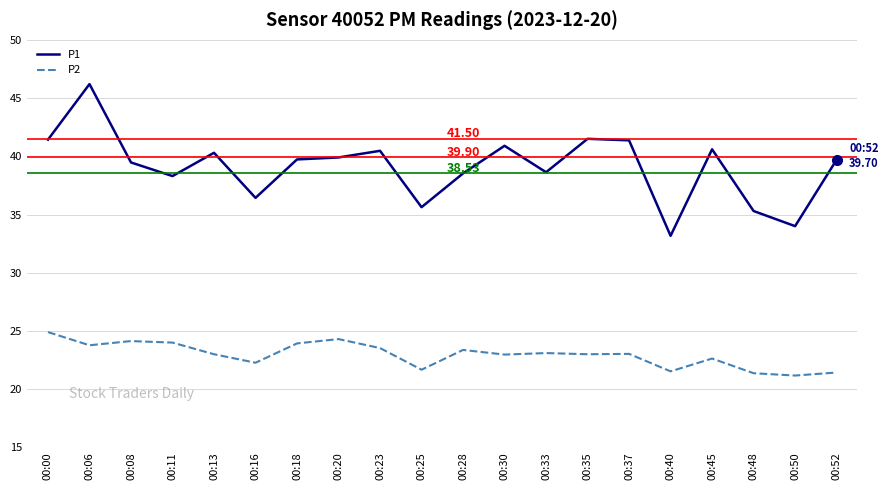

True or false: P1 and P2 cross at least once.

False